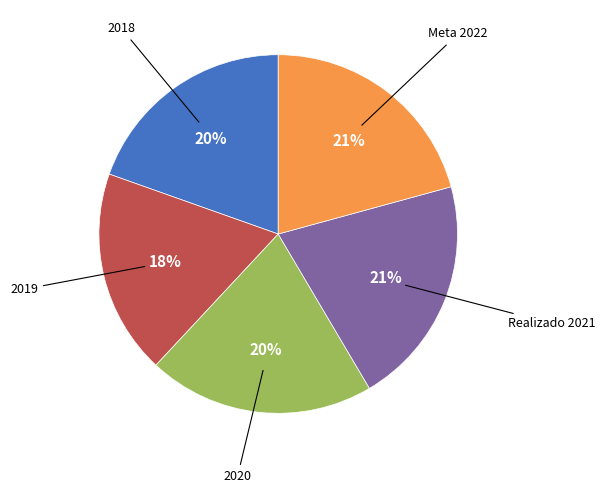

To the nearest percent, what is the average slice percentage?

20%